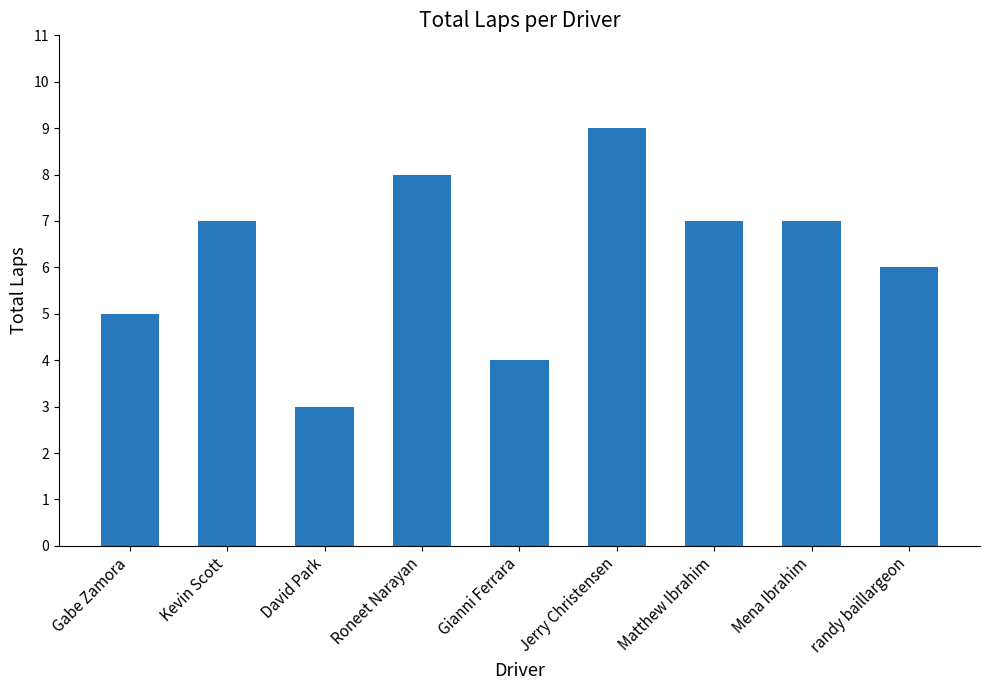

Reading left to right, list all the values displayed in this chart.

5	7	3	8	4	9	7	7	6